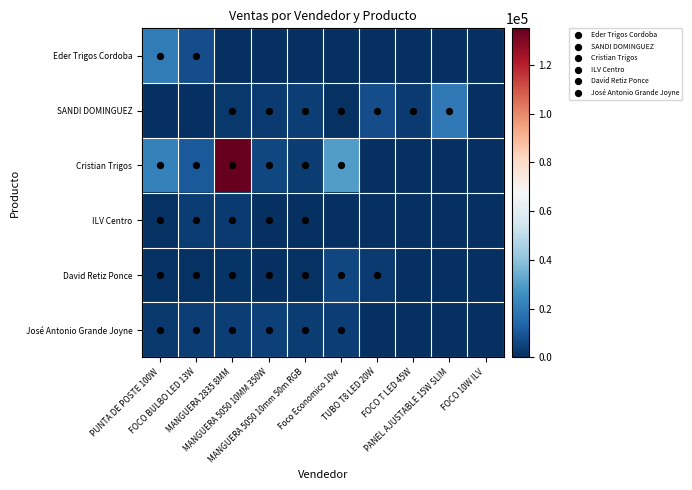

Which series has the widest spread of values?

Cristian Trigos